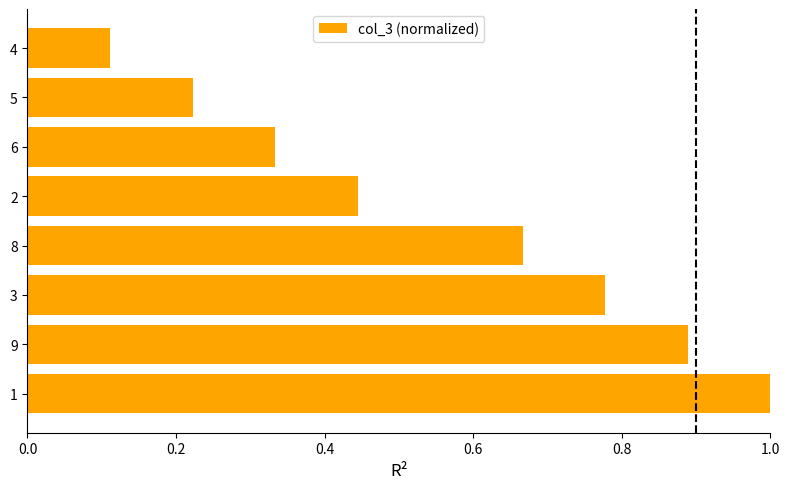

What is the difference between the values at 2 and 1?

0.6